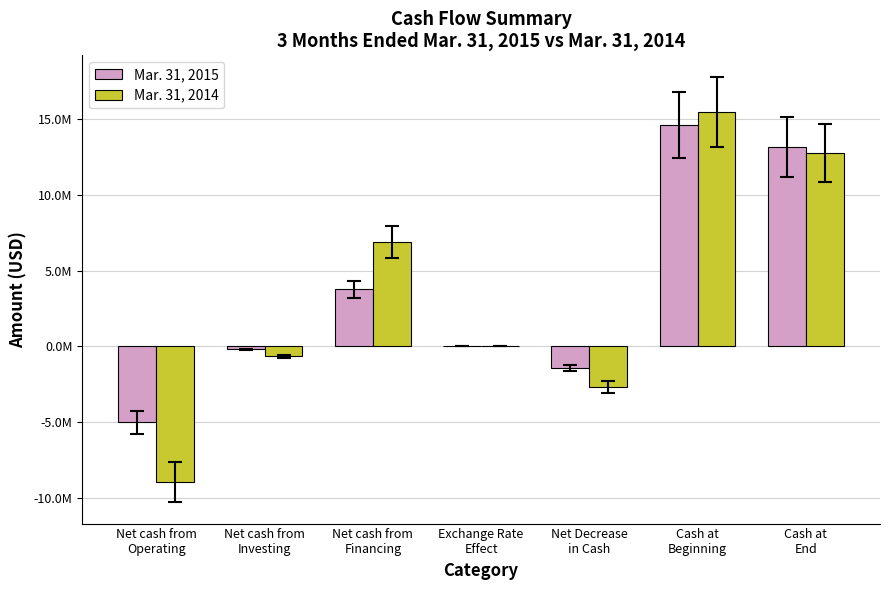

What is the highest value of the Mar. 31, 2014 series?

15506000